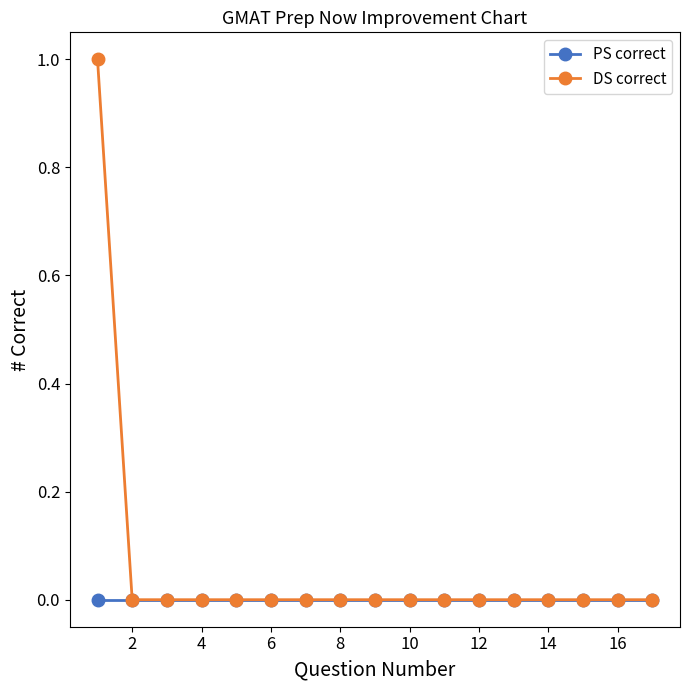

Does the chart have visible grid lines?

No